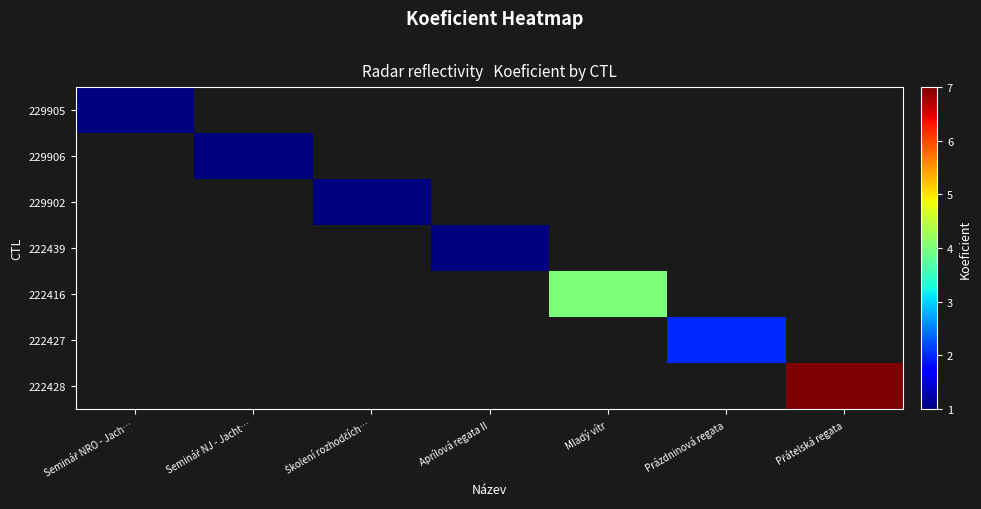

At which label is 229905 closest to 1?

Seminář NRO - Jach…